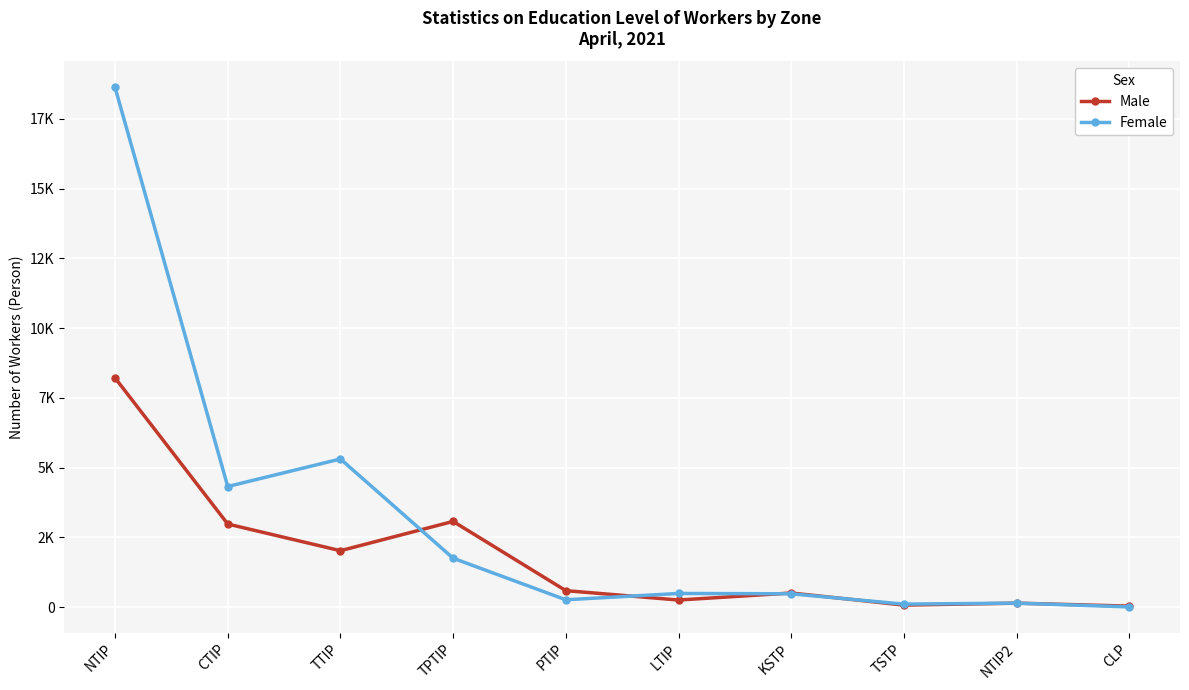

What is the sum of all Male values?

17867